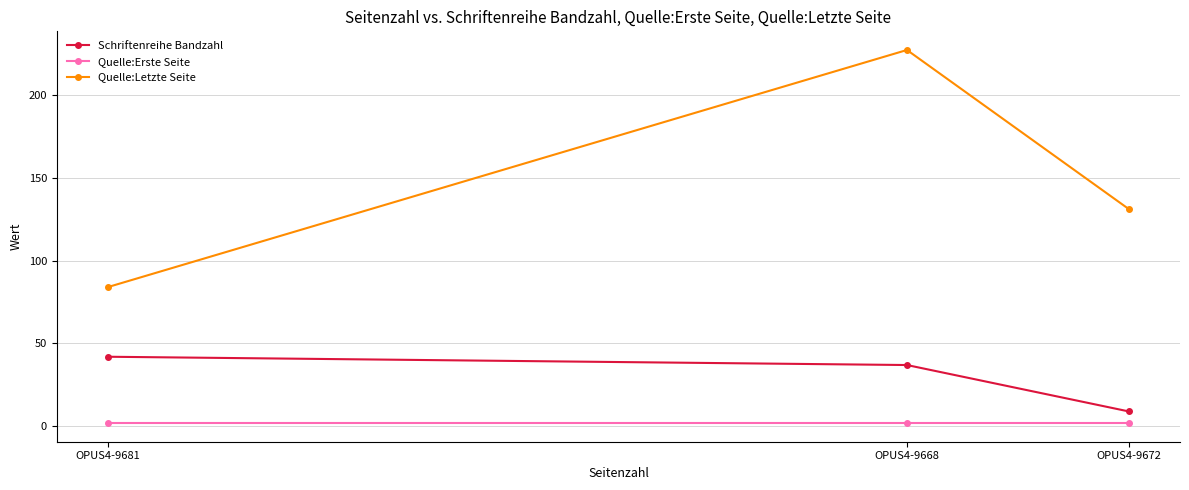

What is the label of the 1st point from the left?

OPUS4-9681